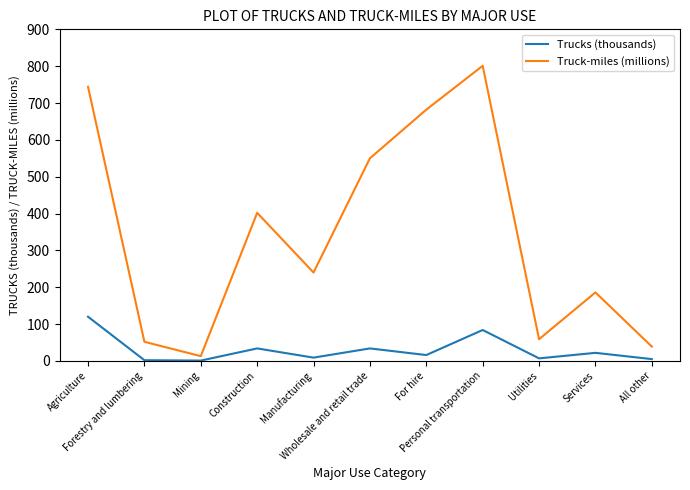

What is the minimum value shown in the chart?

1